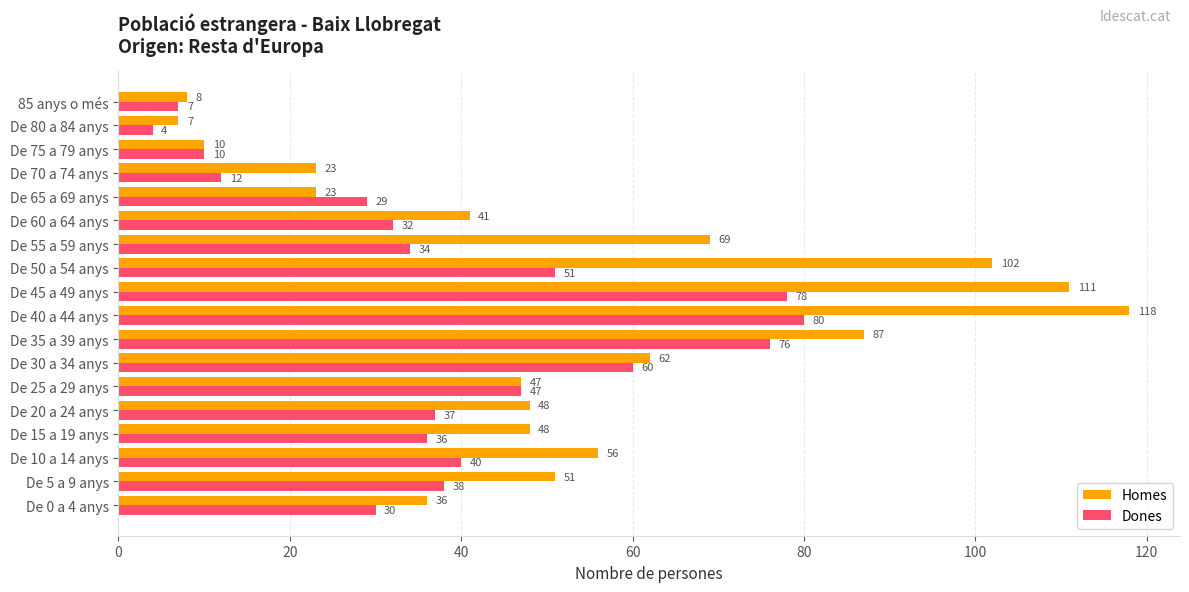

Which series has the largest range (max minus min)?

Homes